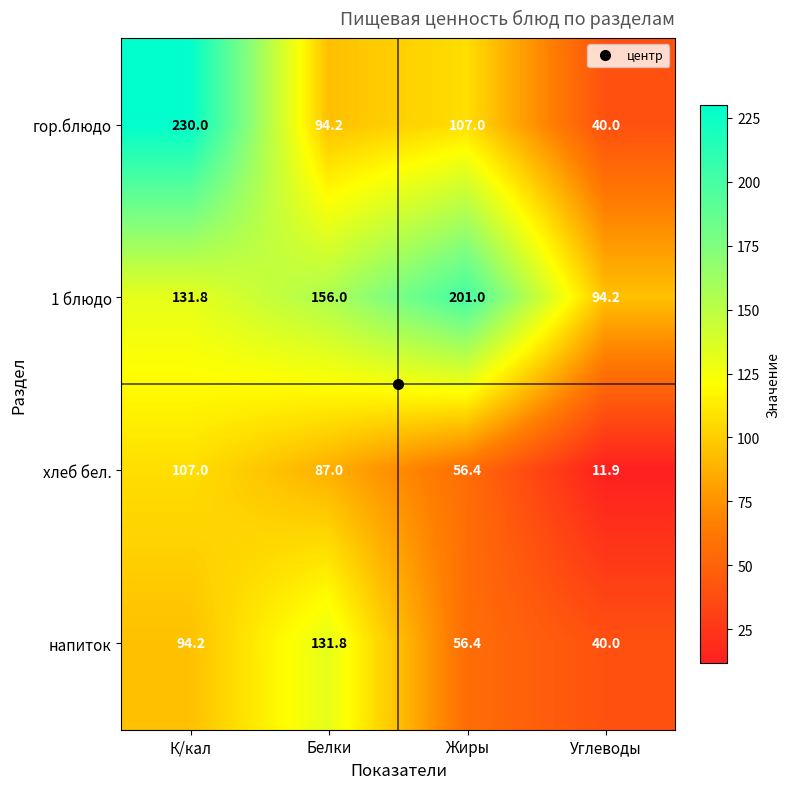

Which series changed the most between К/кал and Углеводы?

гор.блюдо